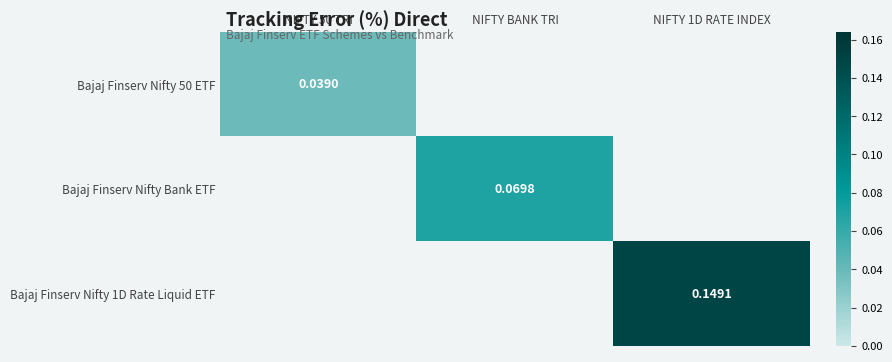

At which label does Bajaj Finserv Nifty Bank ETF first exceed 0?

NIFTY BANK TRI